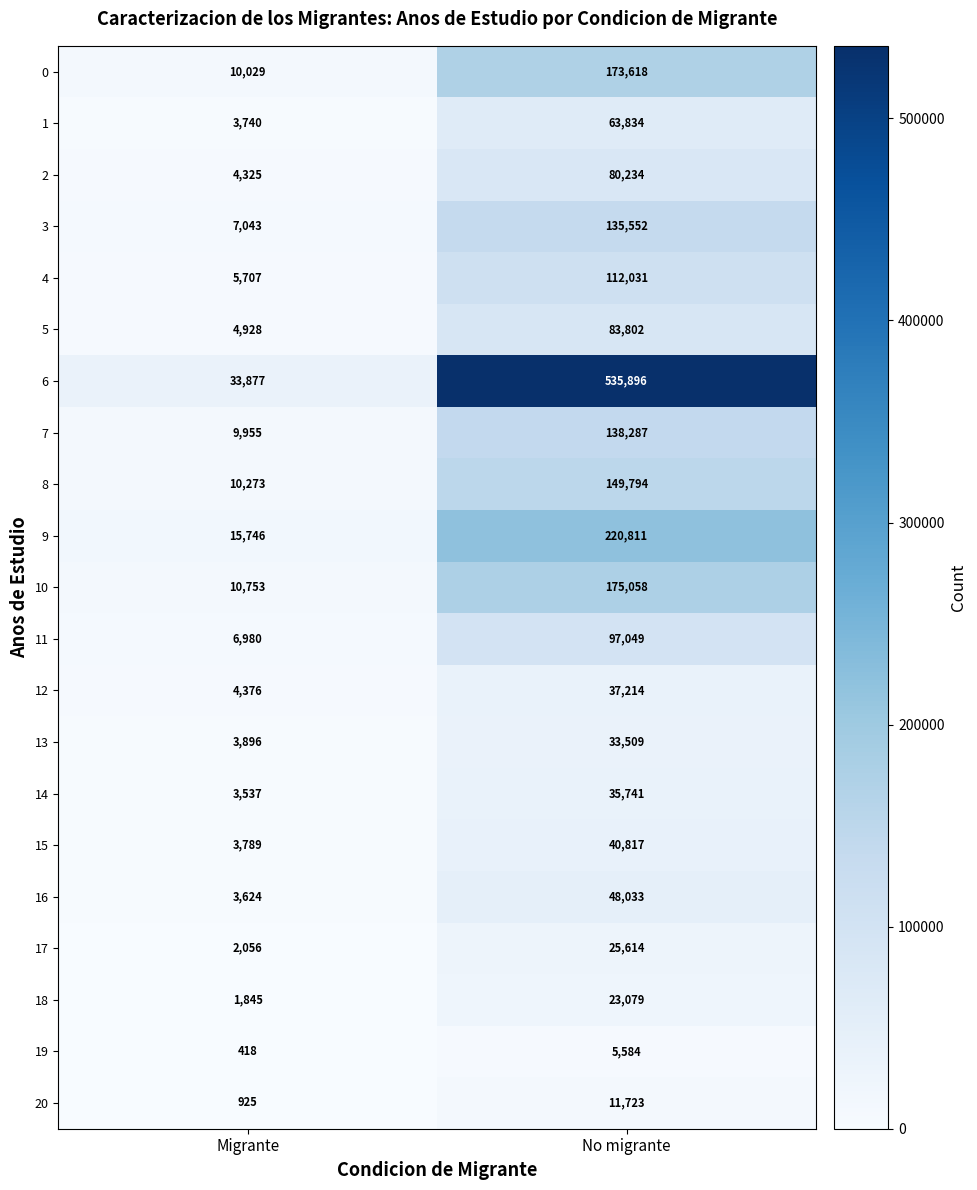

What is the highest value of the 7 series?

138287